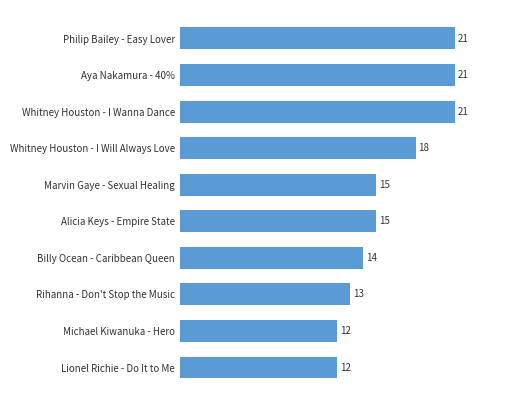

What is the sum of the values at Alicia Keys - Empire State and Marvin Gaye - Sexual Healing?

30